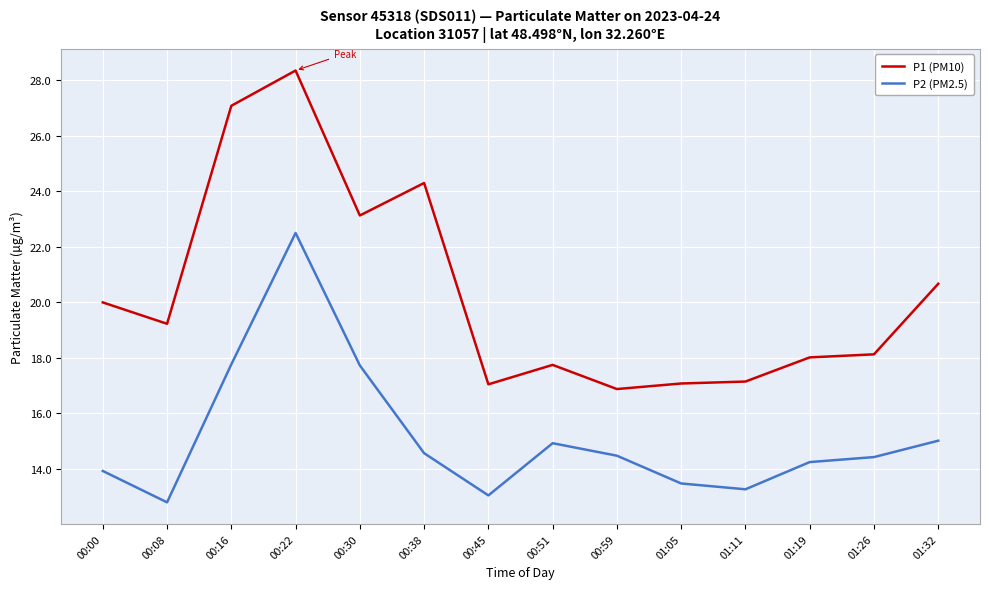

What are all the series names shown in the legend?

P1 (PM10), P2 (PM2.5)